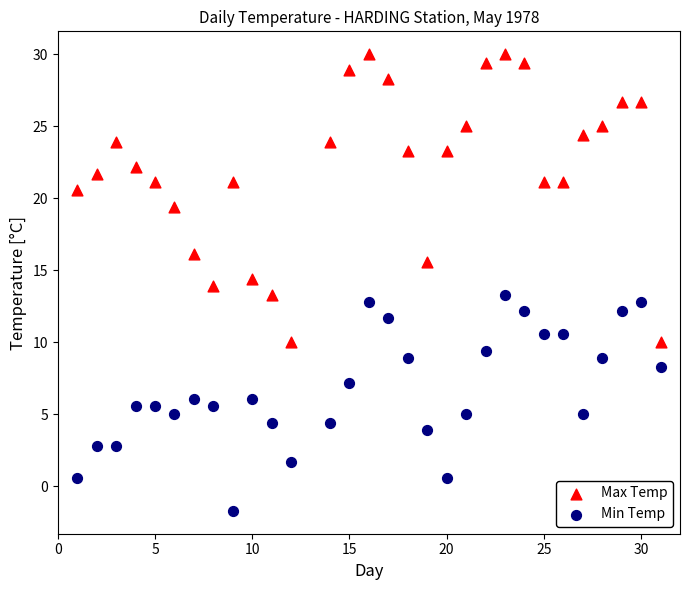

Which series reaches the maximum Y coordinate?

Max Temp